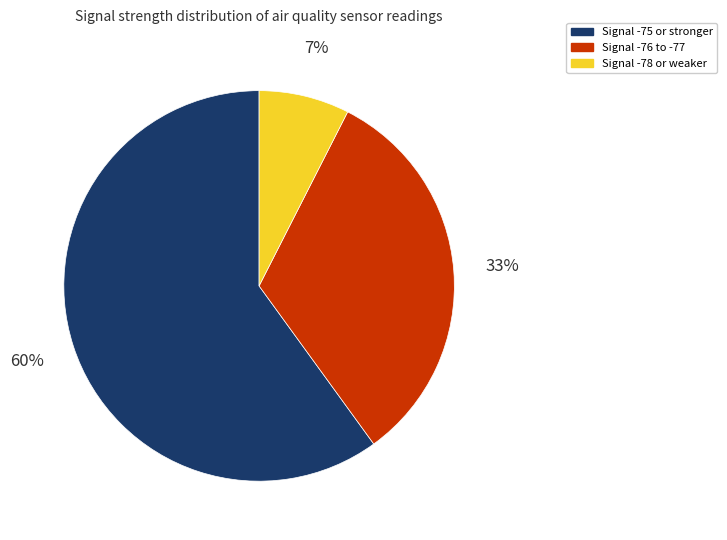

Which has a higher value, Signal -75 or stronger or Signal -76 to -77?

Signal -75 or stronger